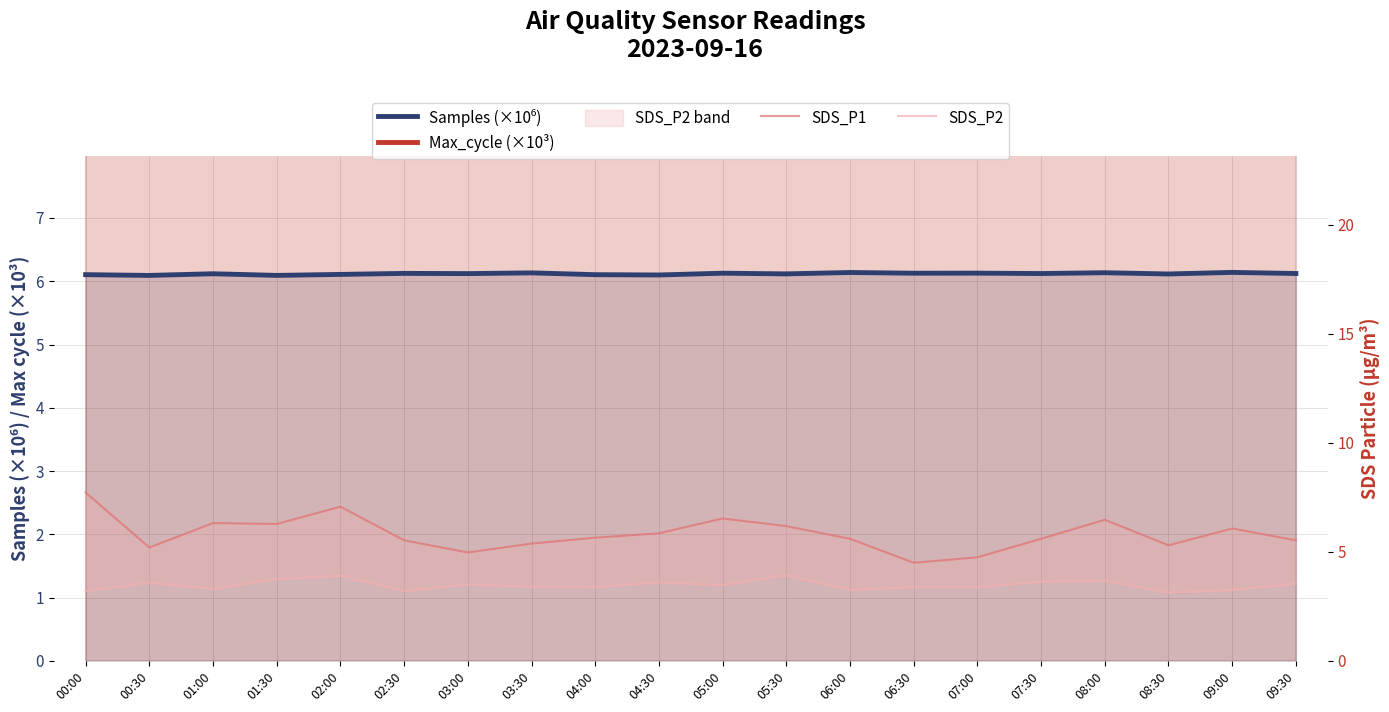

What is the sum of all Max_cycle (×10³) values?

405.3